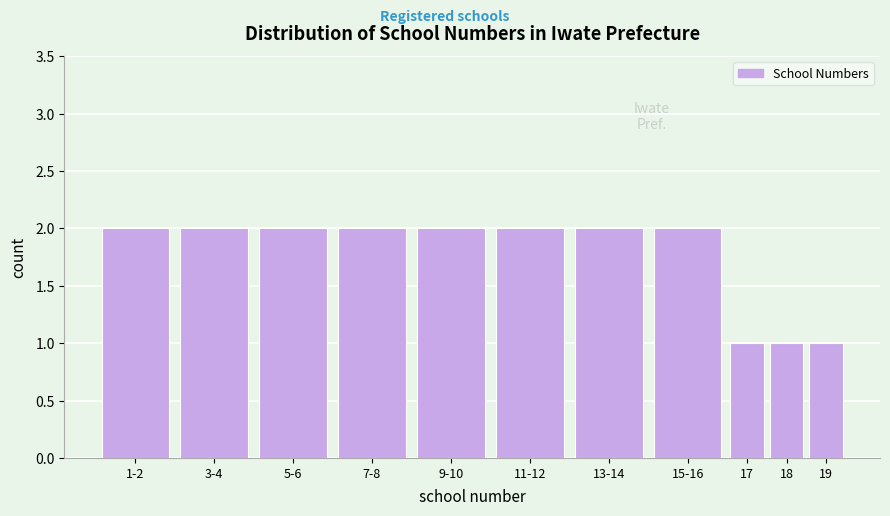

Reading left to right, what are all the values shown in this chart?

2	2	2	2	2	2	2	2	1	1	1